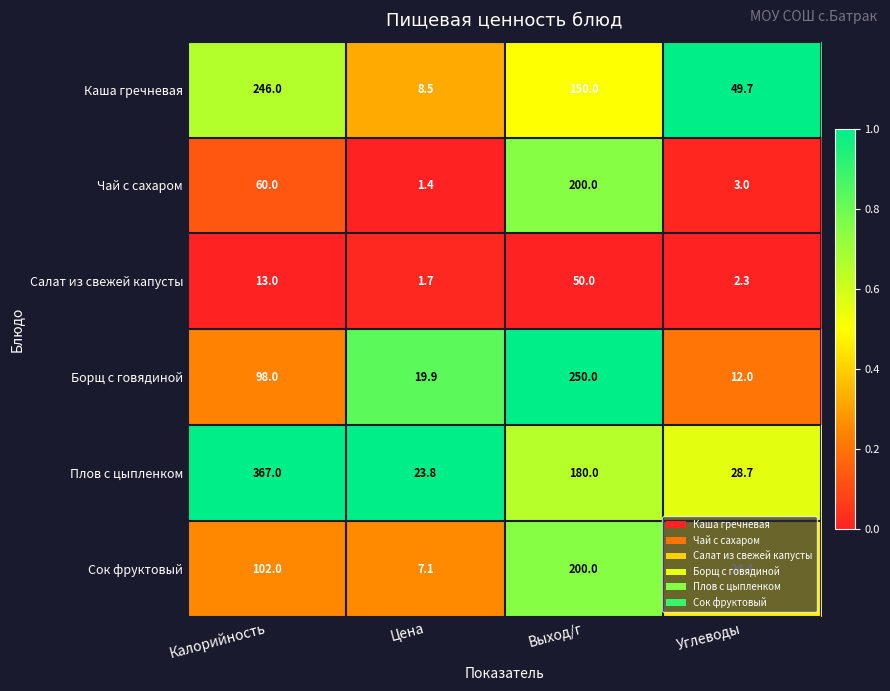

What is the average value of the Сок фруктовый series?

83.4